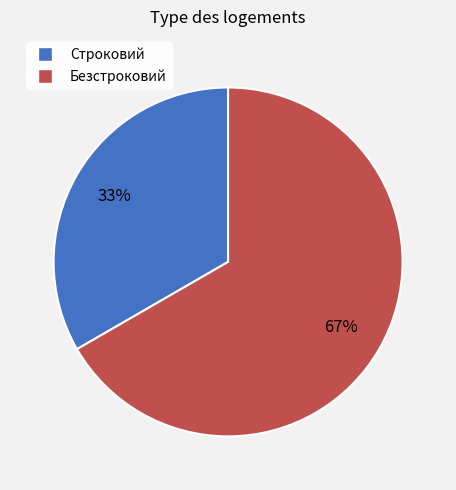

Which category has the biggest portion of the pie?

Безстроковий